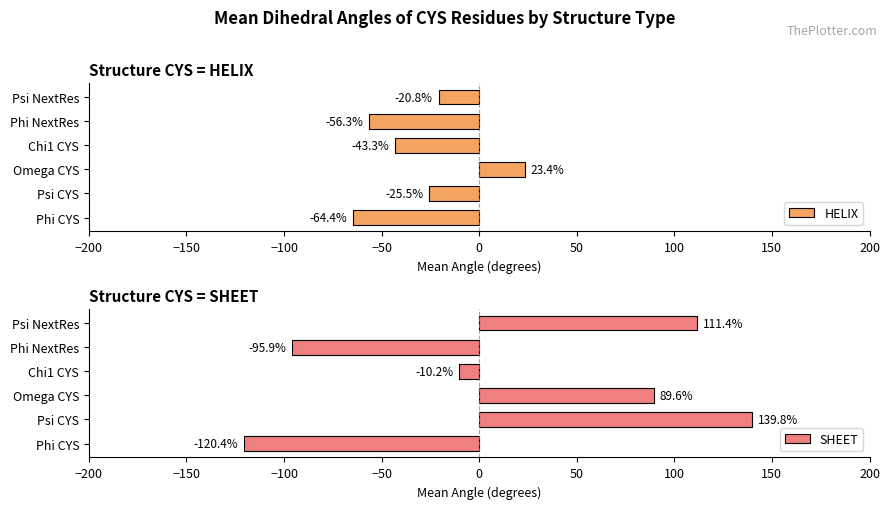

How many data points does each series have?

6